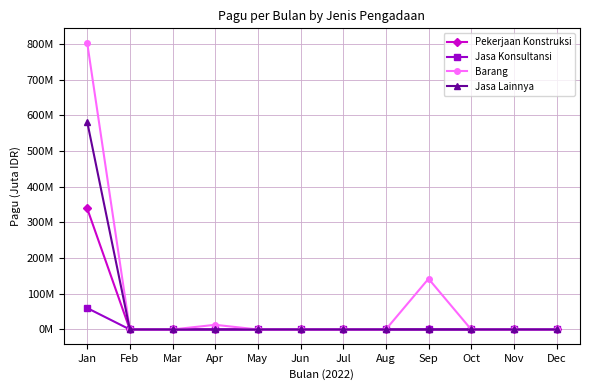

True or false: Jasa Lainnya and Barang cross at least once.

False